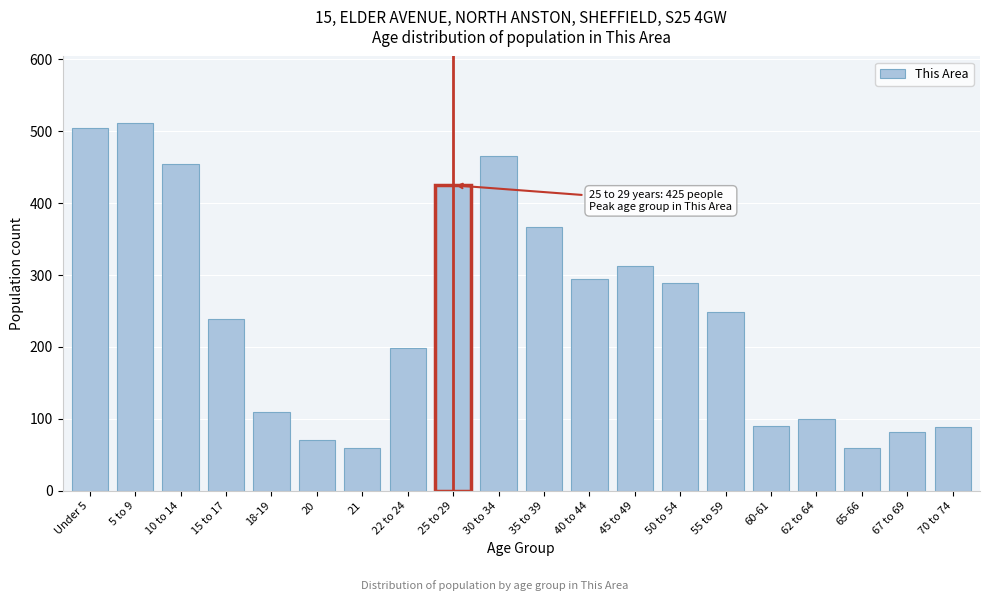

What is the maximum value shown in the chart?

512